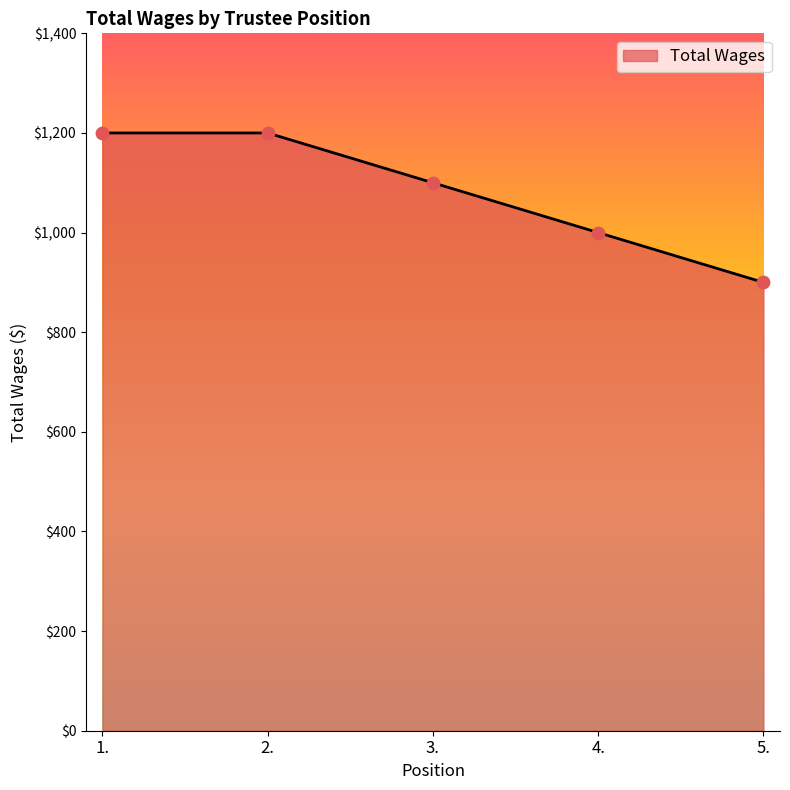

What is the change in value from 2. to 4.?

-200